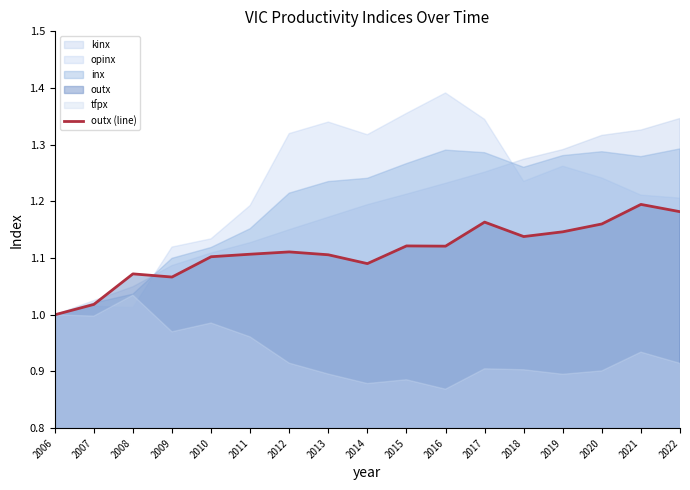

True or false: the data has more than 2 interior local peaks.

True